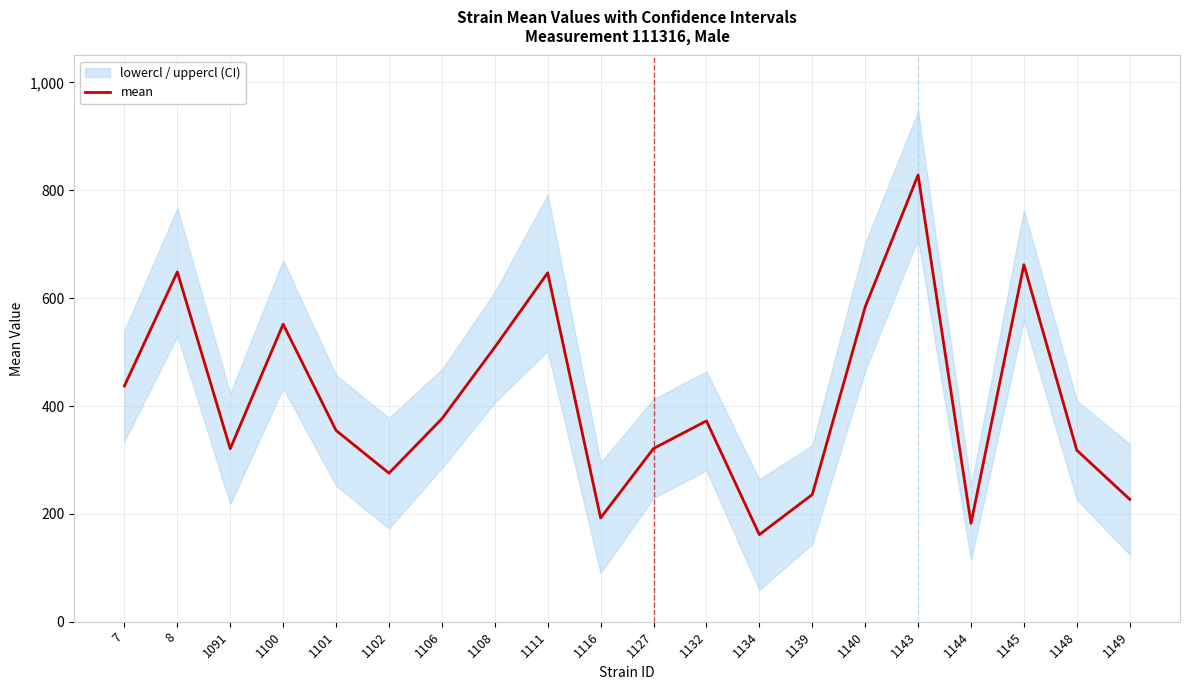

List the labels in order of value, smallest first.

1134, 1144, 1116, 1149, 1139, 1102, 1148, 1091, 1127, 1101, 1132, 1106, 7, 1108, 1100, 1140, 1111, 8, 1145, 1143